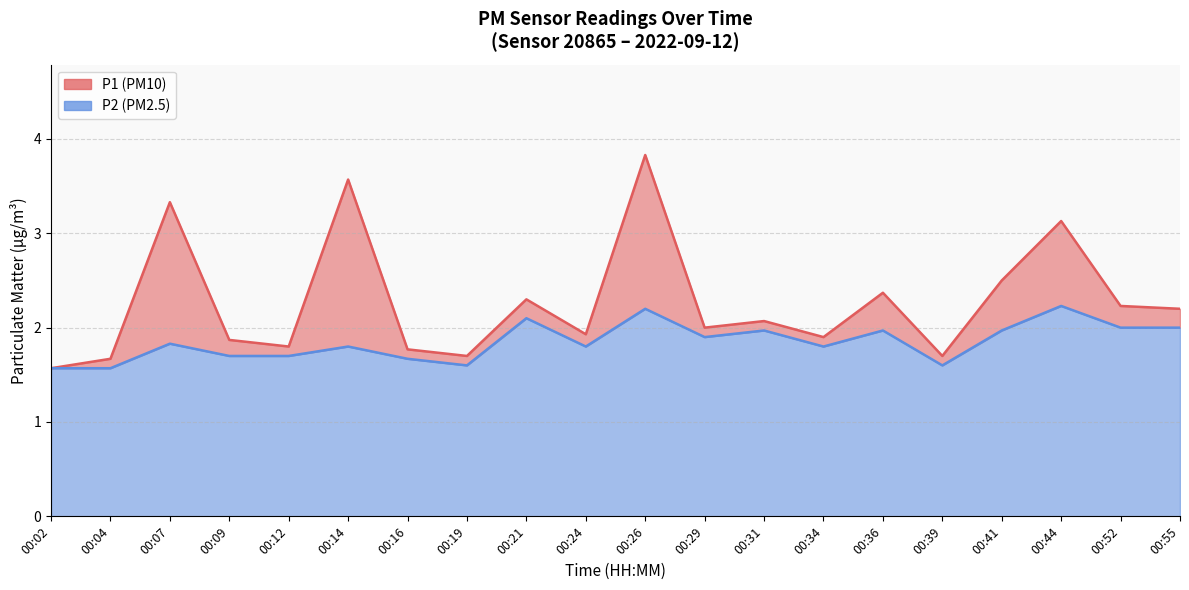

Reading left to right, extract all data points from this chart.

P1: 00:02=1.6	00:04=1.7	00:07=3.3	00:09=1.9	00:12=1.8	00:14=3.6	00:16=1.8	00:19=1.7	00:21=2.3	00:24=1.9	00:26=3.8	00:29=2.0	00:31=2.1	00:34=1.9	00:36=2.4	00:39=1.7	00:41=2.5	00:44=3.1	00:52=2.2	00:55=2.2
P2: 00:02=1.6	00:04=1.6	00:07=1.8	00:09=1.7	00:12=1.7	00:14=1.8	00:16=1.7	00:19=1.6	00:21=2.1	00:24=1.8	00:26=2.2	00:29=1.9	00:31=2.0	00:34=1.8	00:36=2.0	00:39=1.6	00:41=2.0	00:44=2.2	00:52=2.0	00:55=2.0